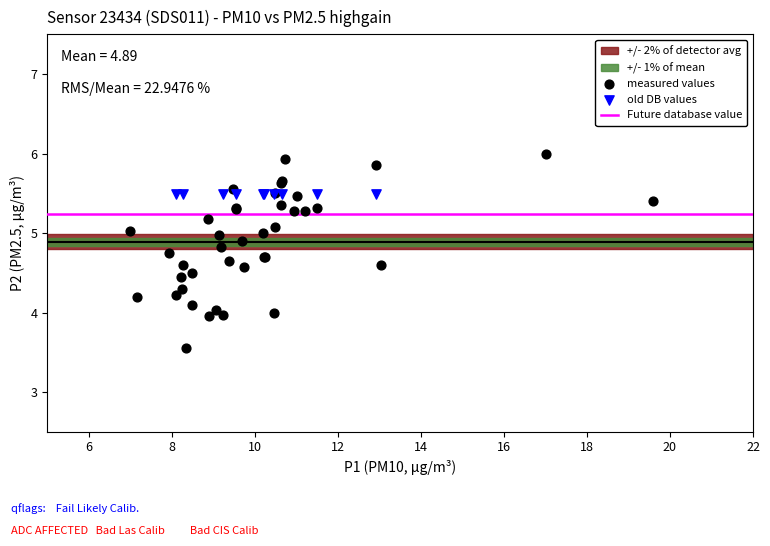

Which series contains the highest Y value?

measured values